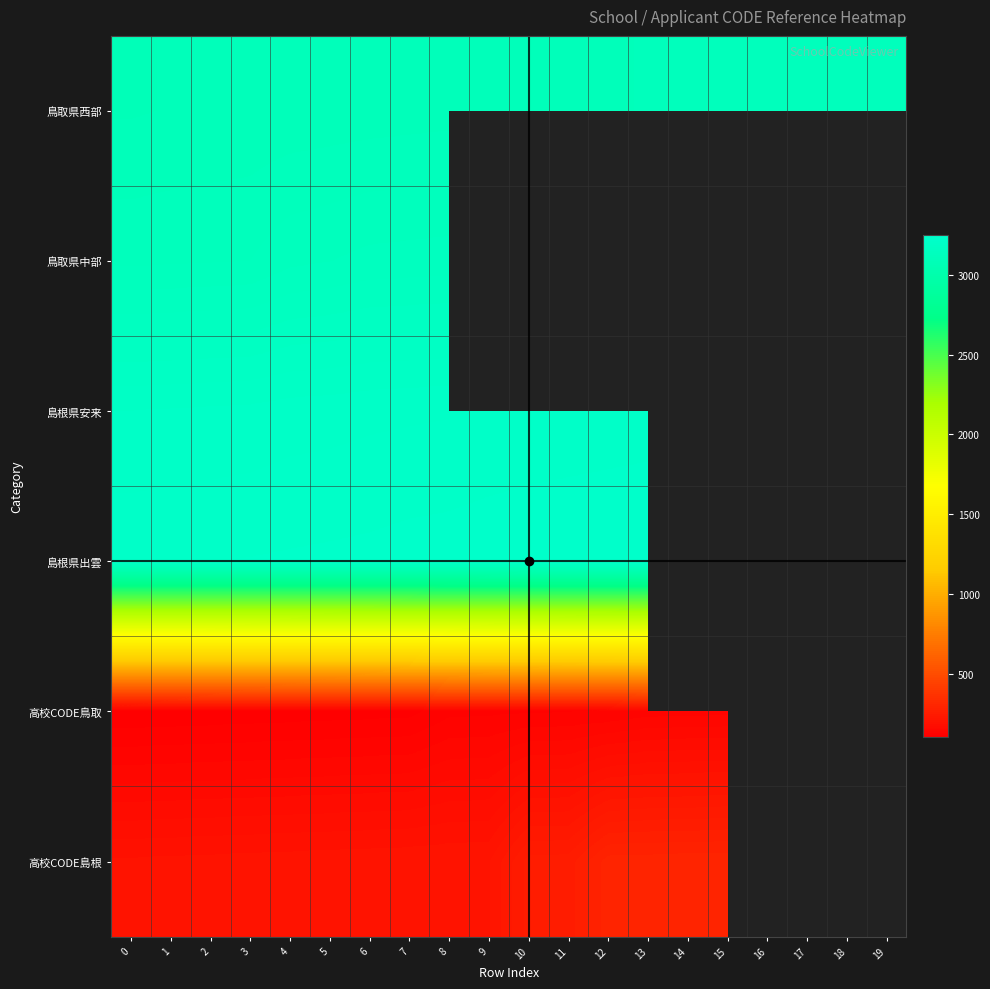

Which series has the widest spread of values?

高校CODE島根